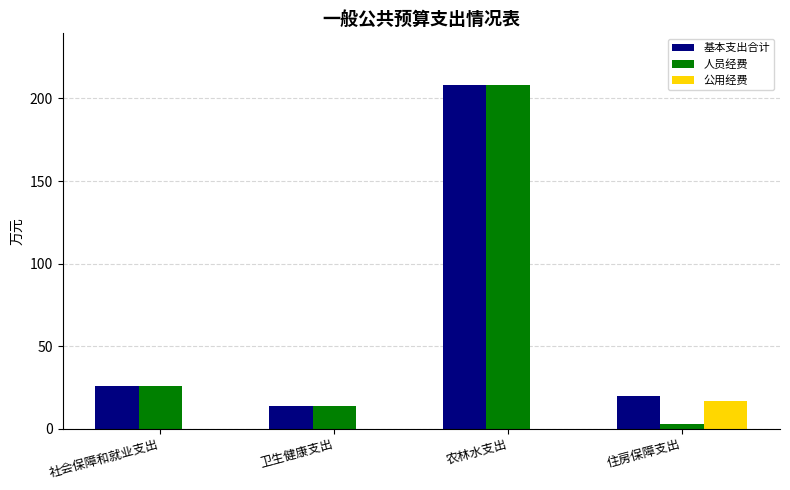

Reading right to left, what are all the values shown in this chart?

基本支出合计: 19.6	208.2	13.5	26.1
人员经费: 3.0	208.2	13.5	26.1
公用经费: 16.6	0.0	0.0	0.0